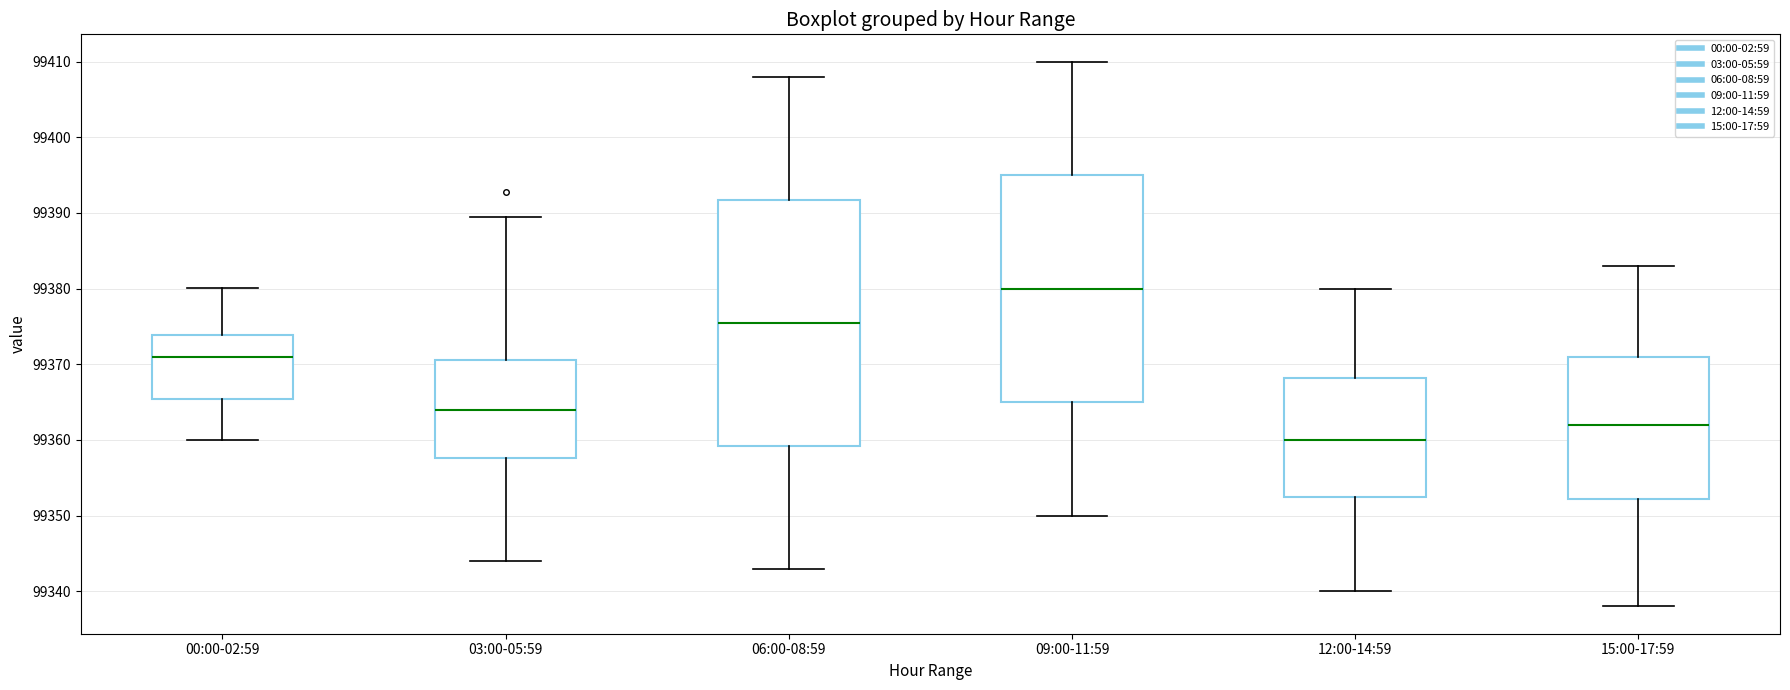

Reading left to right, transcribe this box plot: for each box, give where its median line is, the range the box spans, and where its two whiskers end, as read against the y-axis. The values are not printed on the chart, so give them approximately, as read against the axis.

00:00-02:59: median 99371, box 99365 to 99374, whiskers 99360 to 99380
03:00-05:59: median 99364, box 99358 to 99371, whiskers 99344 to 99390
06:00-08:59: median 99376, box 99359 to 99392, whiskers 99343 to 99408
09:00-11:59: median 99380, box 99365 to 99395, whiskers 99350 to 99410
12:00-14:59: median 99360, box 99353 to 99368, whiskers 99340 to 99380
15:00-17:59: median 99362, box 99352 to 99371, whiskers 99338 to 99383